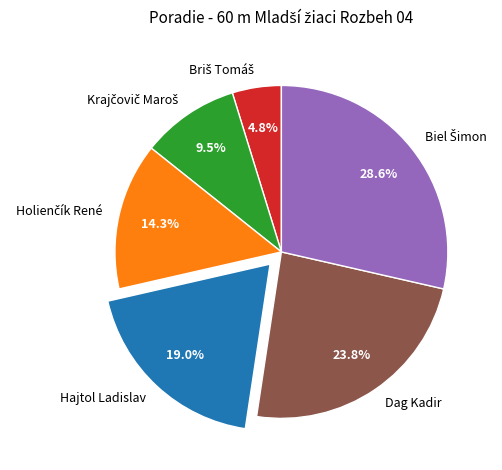

What percentage is NOT represented by Hajtol Ladislav?

81.0%